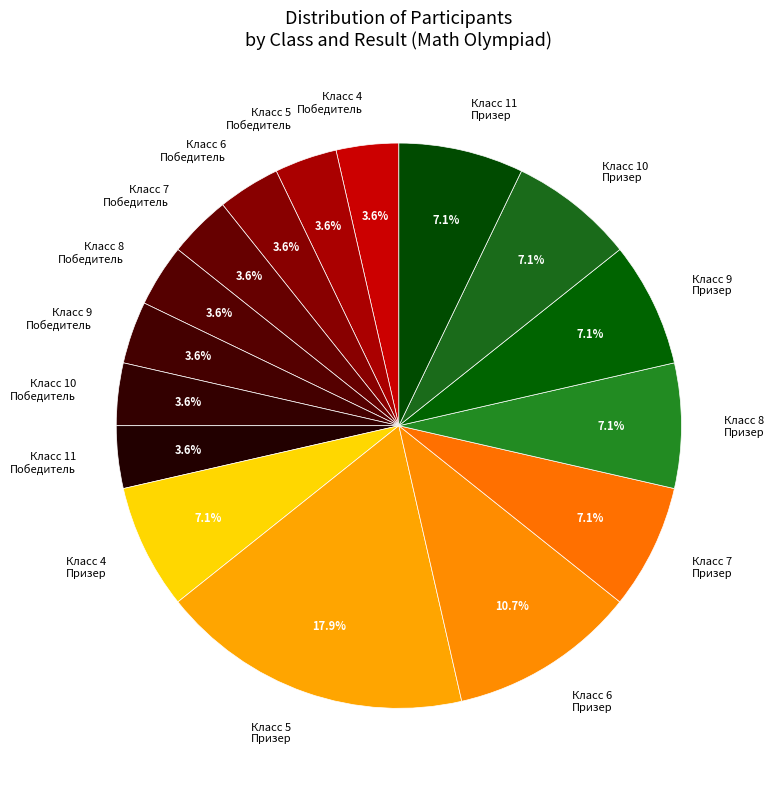

Which has a higher value, Класс 7 Победитель or Класс 9 Призер?

Класс 9 Призер